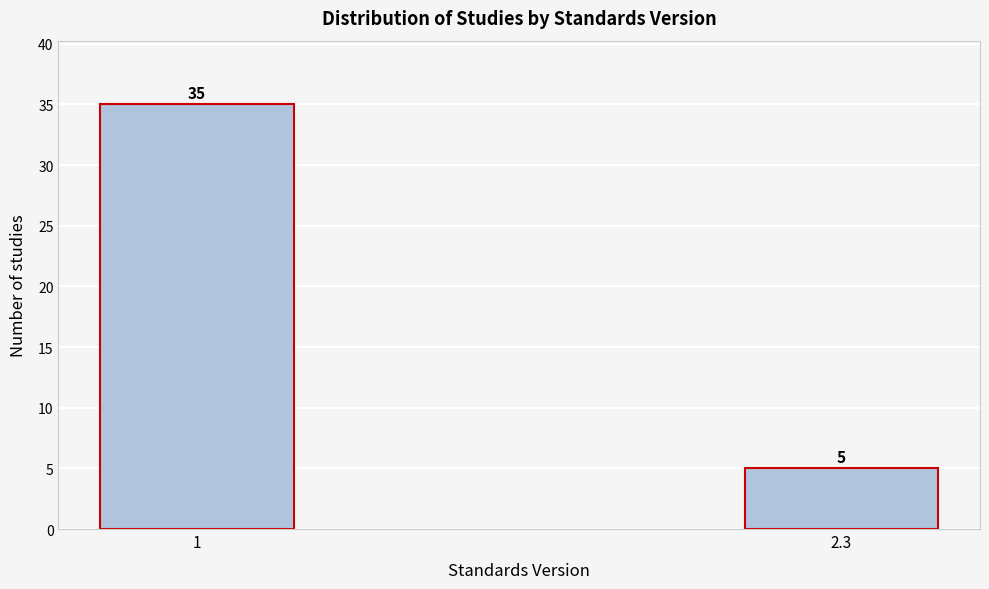

Reading left to right, what are all the values shown in this chart?

1=35	2.3=5